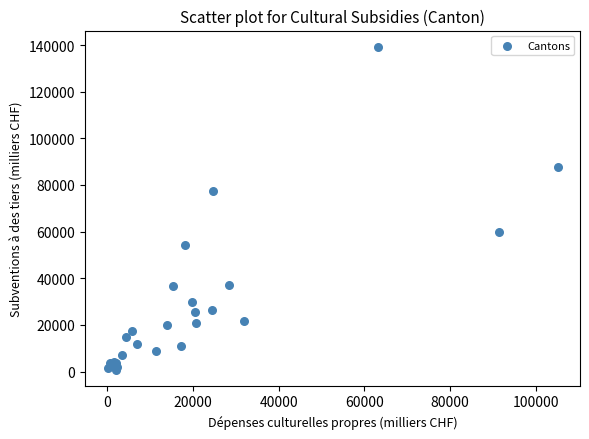

What Y value in the scatter plot is closest to 70056?

77372.0